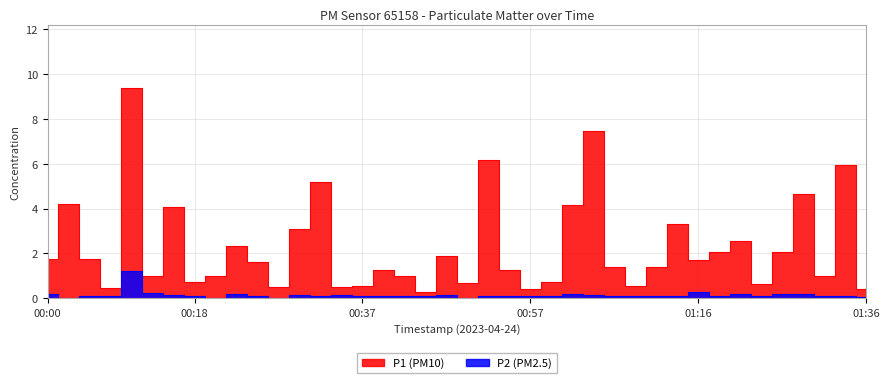

Where is the first local minimum for P1?

00:08